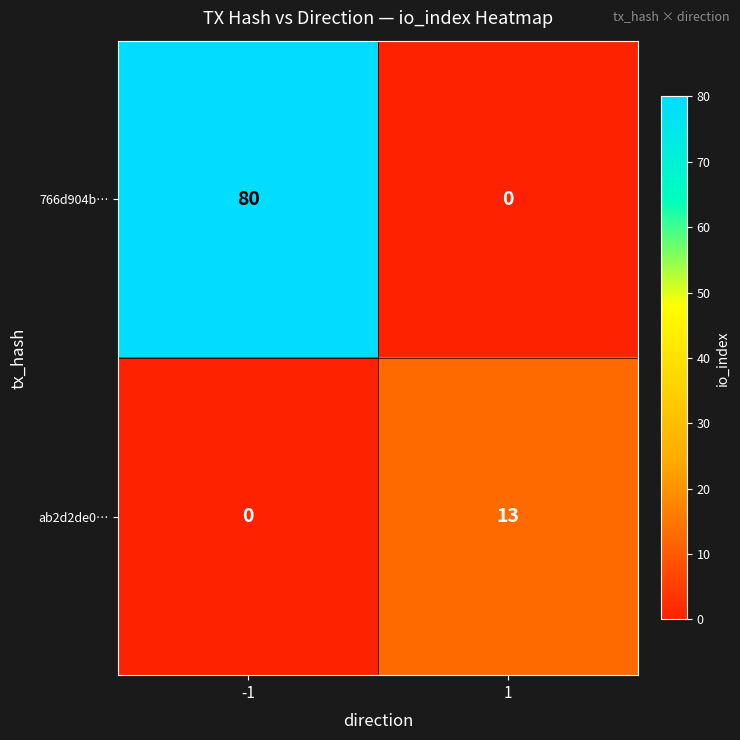

True or false: 766d904b… has a value of 129 at -1.

False